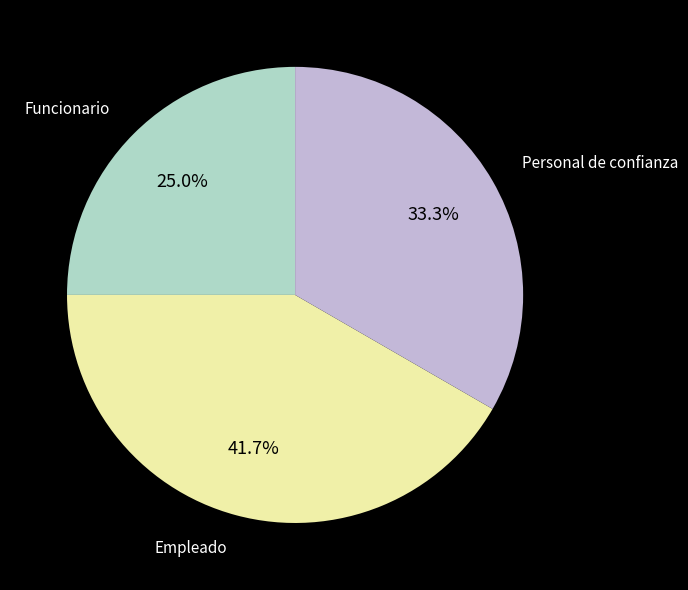

How many slices are in this pie chart?

3